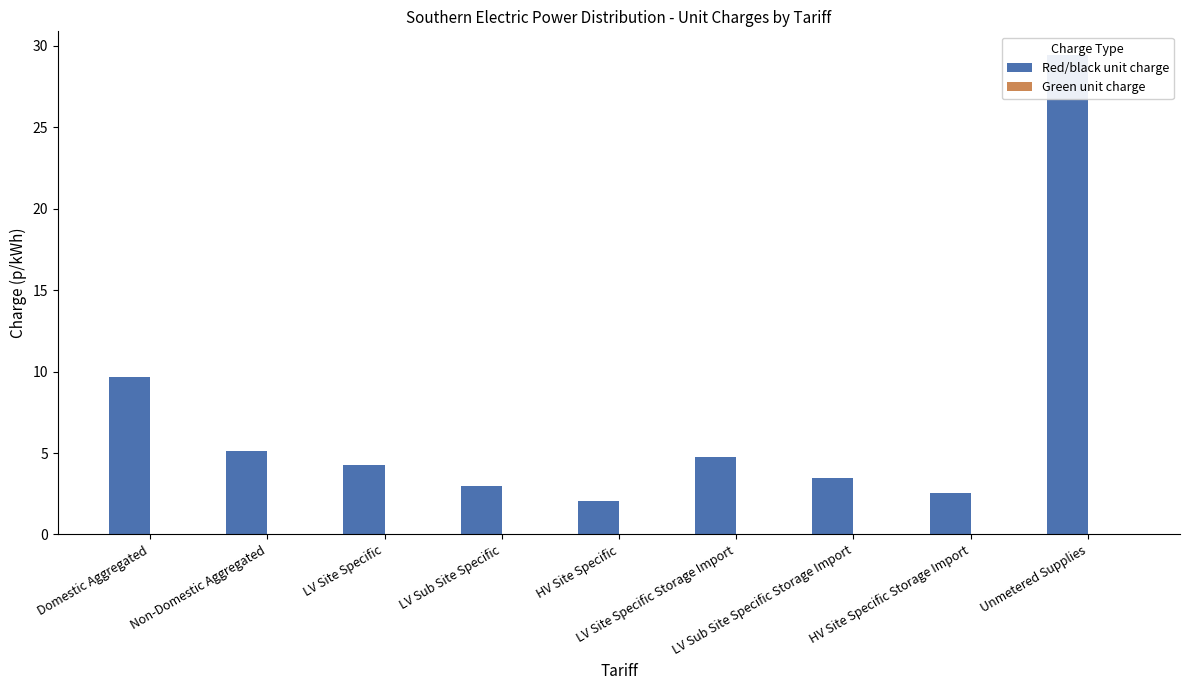

What is the label of the 4th bar from the right?

LV Site Specific Storage Import